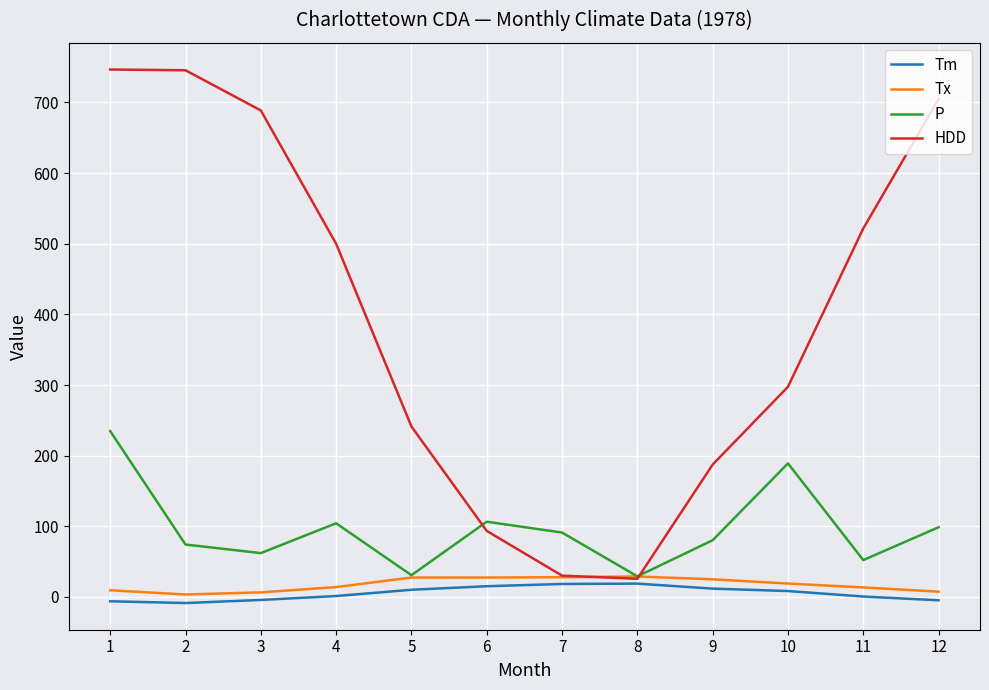

What is the lowest value of the P series?

29.2